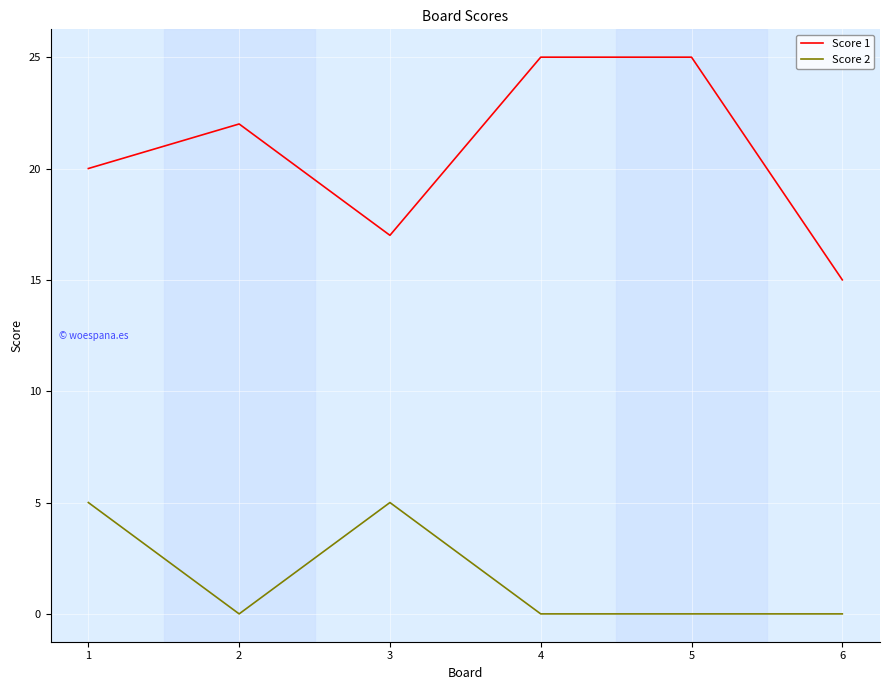

What is the average value of the Score 1 series?

21